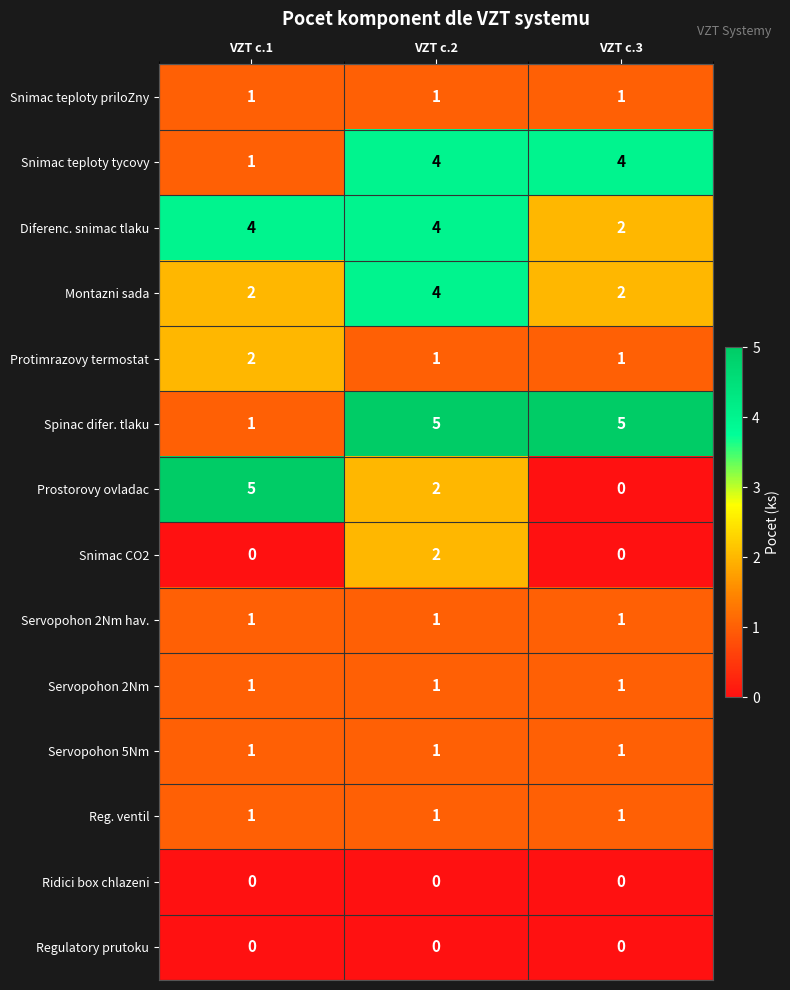

Which series has the largest range (max minus min)?

Prostorovy ovladac